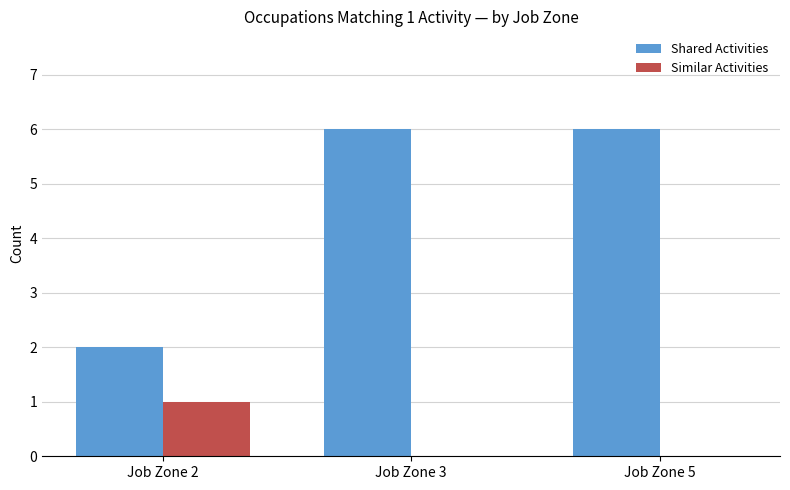

The value of Similar Activities at Job Zone 2 is 0. True or false?

False